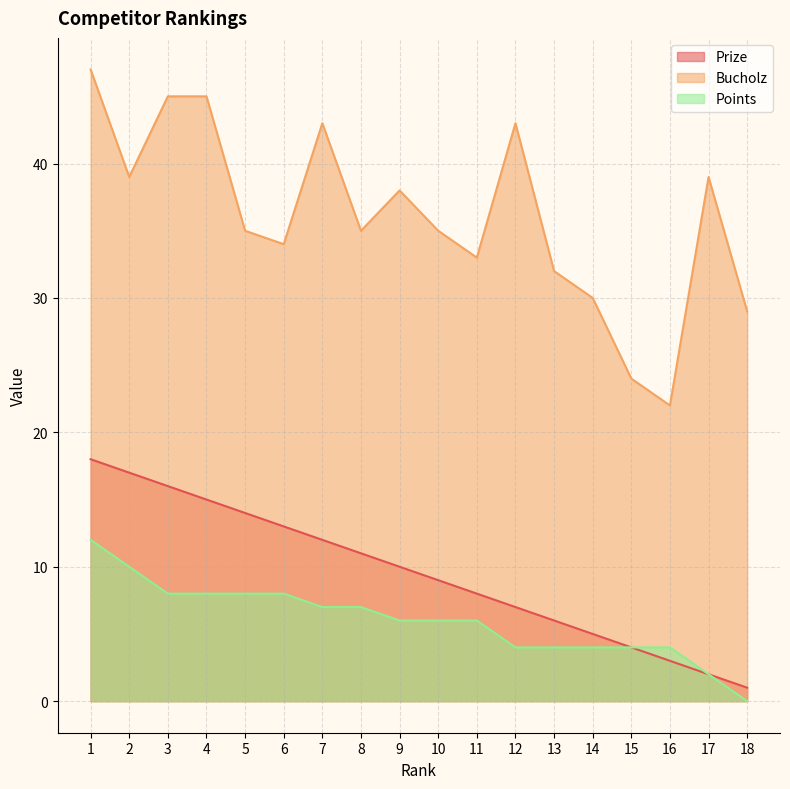

What is the value of the Points point at the 5th from the left?

8